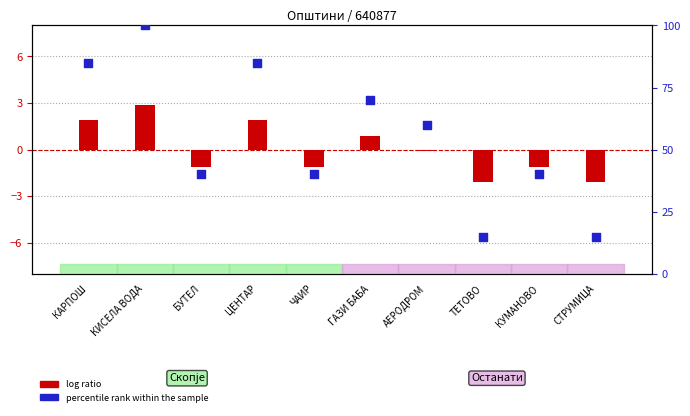

What are all the series names shown in the legend?

log ratio, percentile rank within the sample